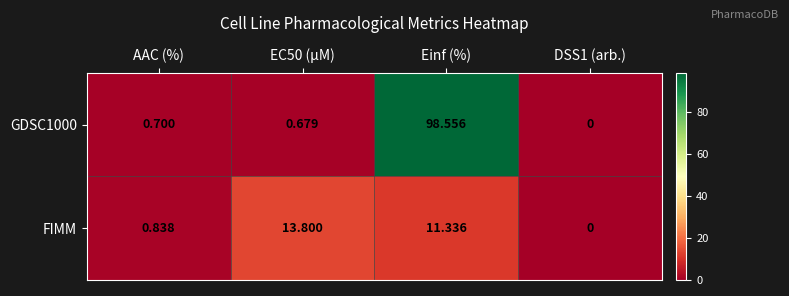

Between AAC (%) and DSS1 (arb.), which series saw the biggest shift?

FIMM